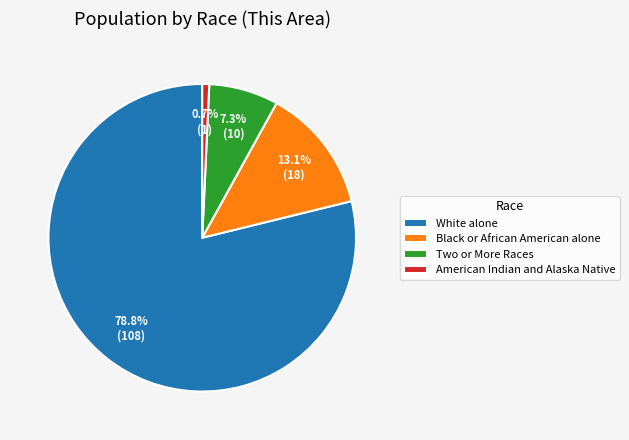

To the nearest percent, what percentage of the pie is Black or African American alone?

13%